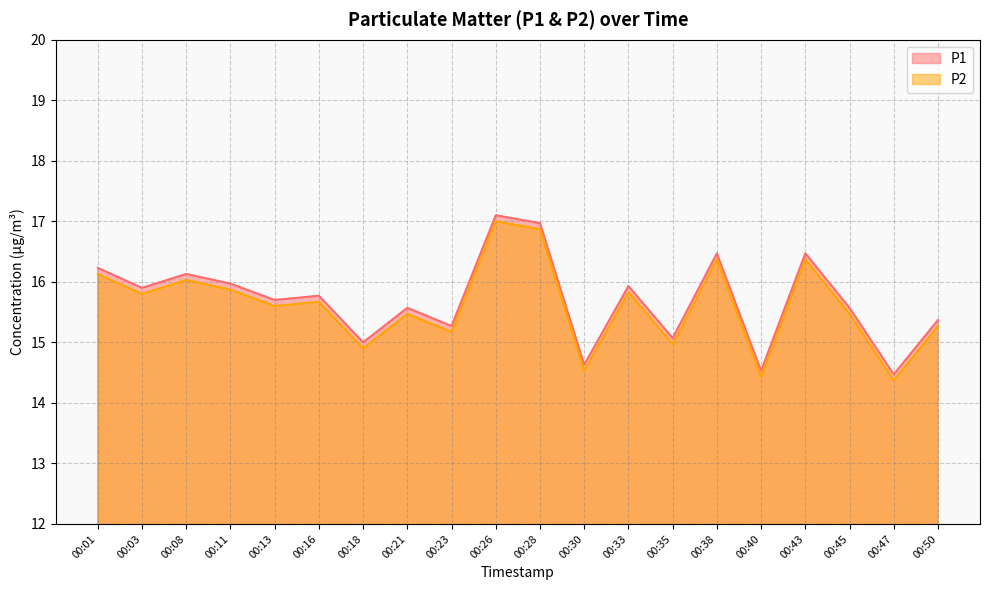

Does the chart have visible grid lines?

Yes